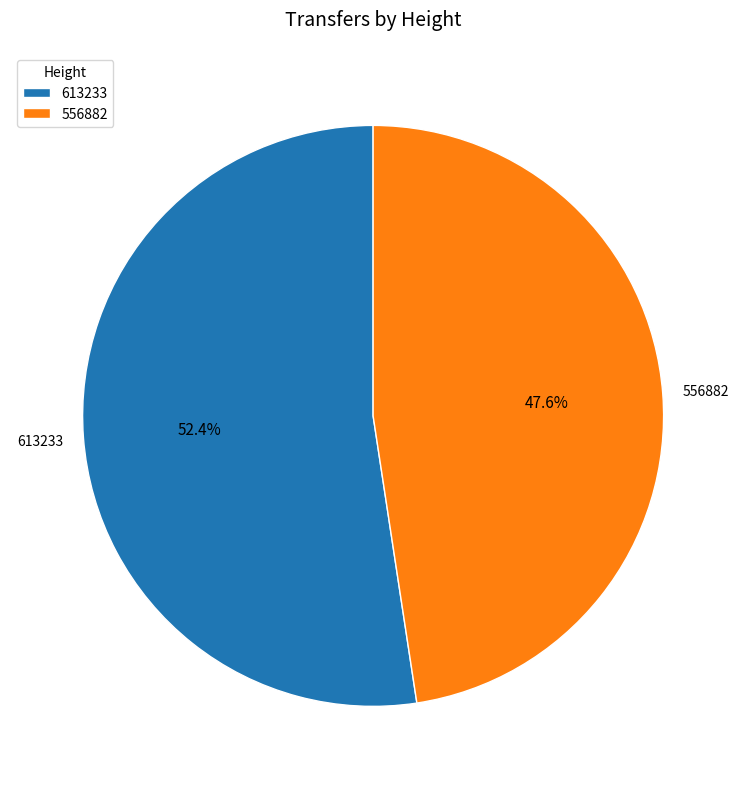

To the nearest percent, what percentage of the pie is 613233?

52%